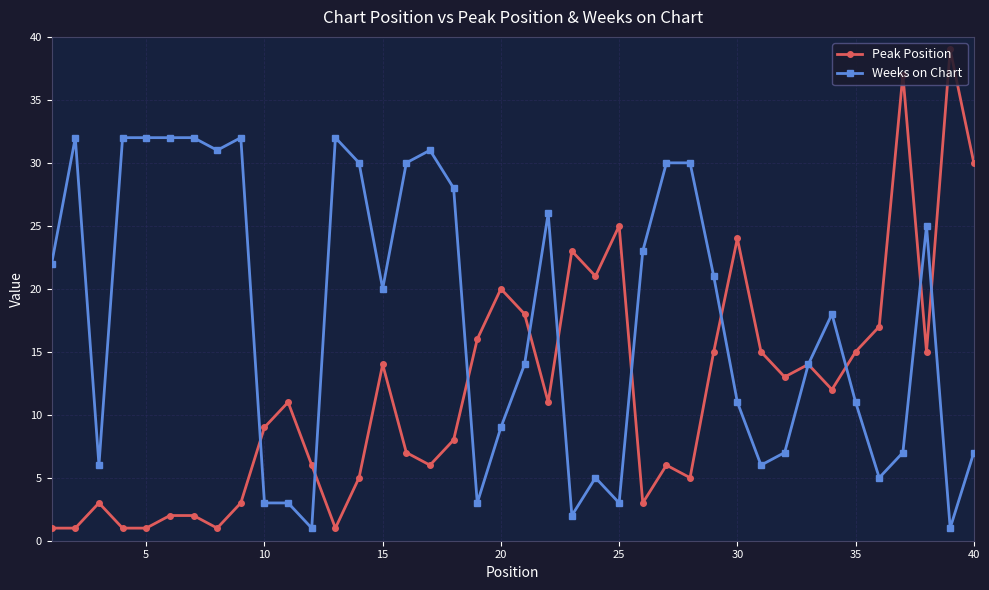

True or false: Peak Position has more than 1 interior local peaks.

True